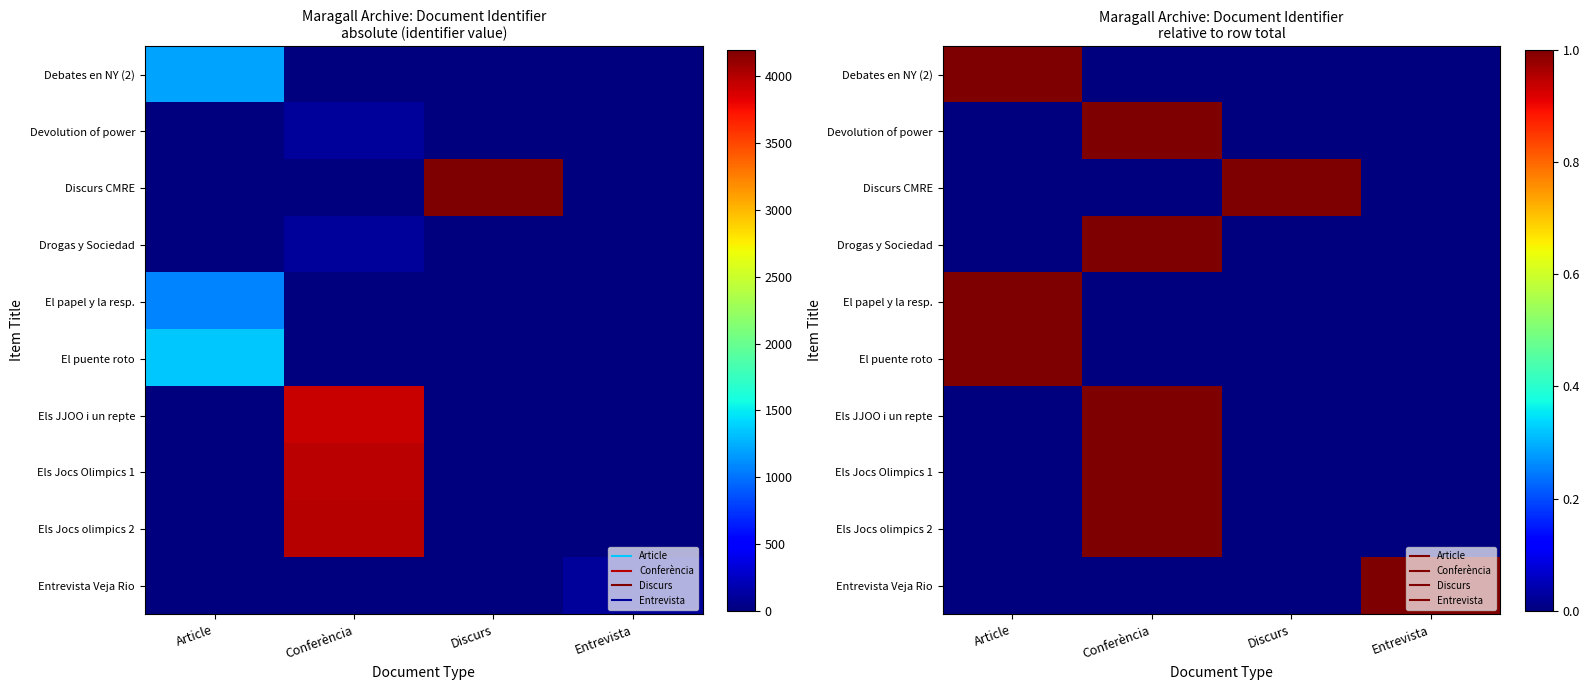

What is the total value across all series at Article?

3